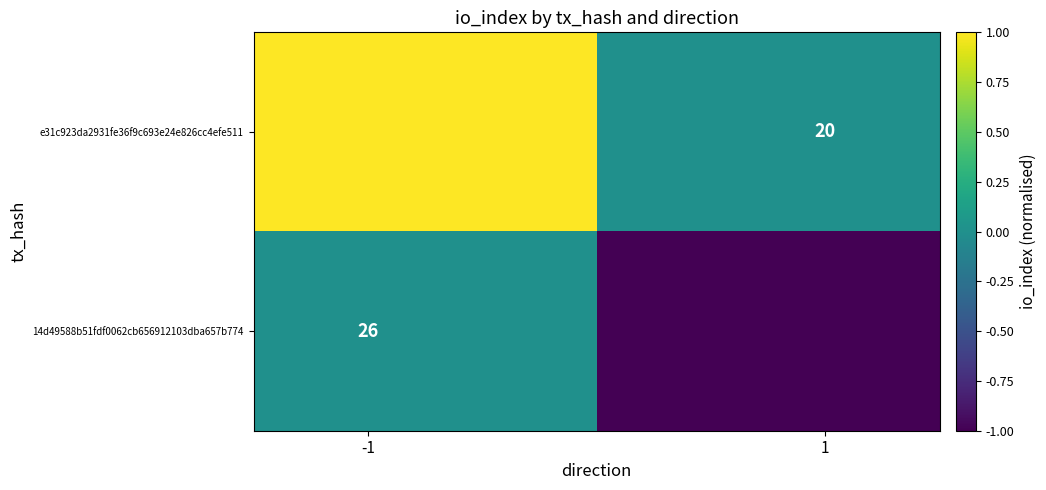

How many distinct data groups are displayed?

2